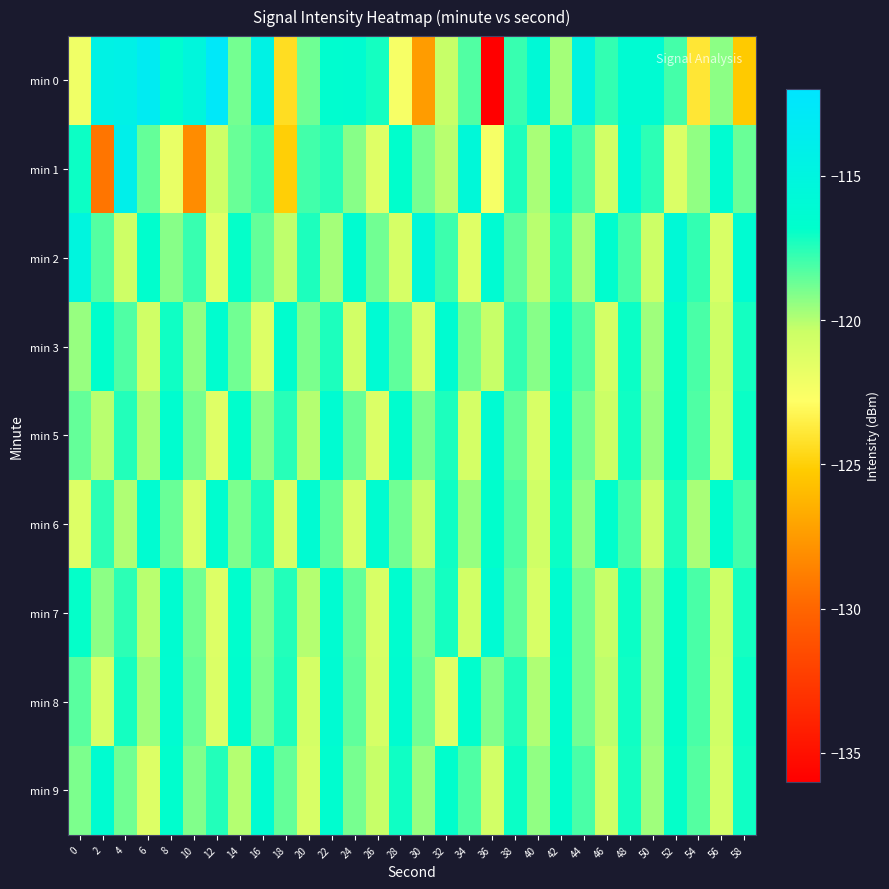

Between 42 and 58, which series saw the biggest shift?

min 0